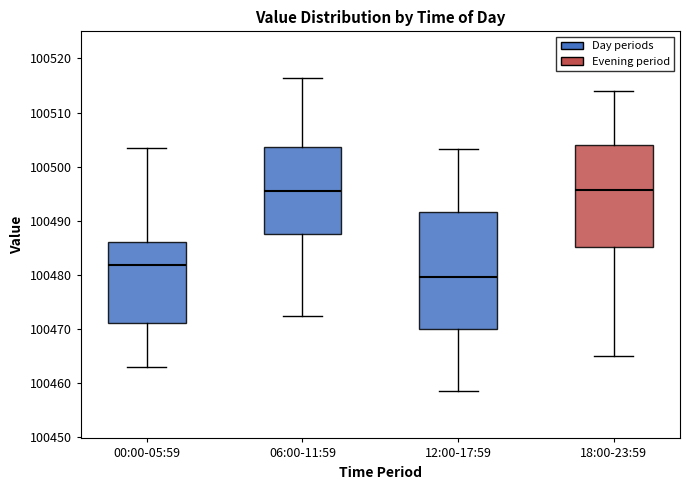

Comparing the boxes themselves (not the whiskers), which one is the tallest?

12:00-17:59